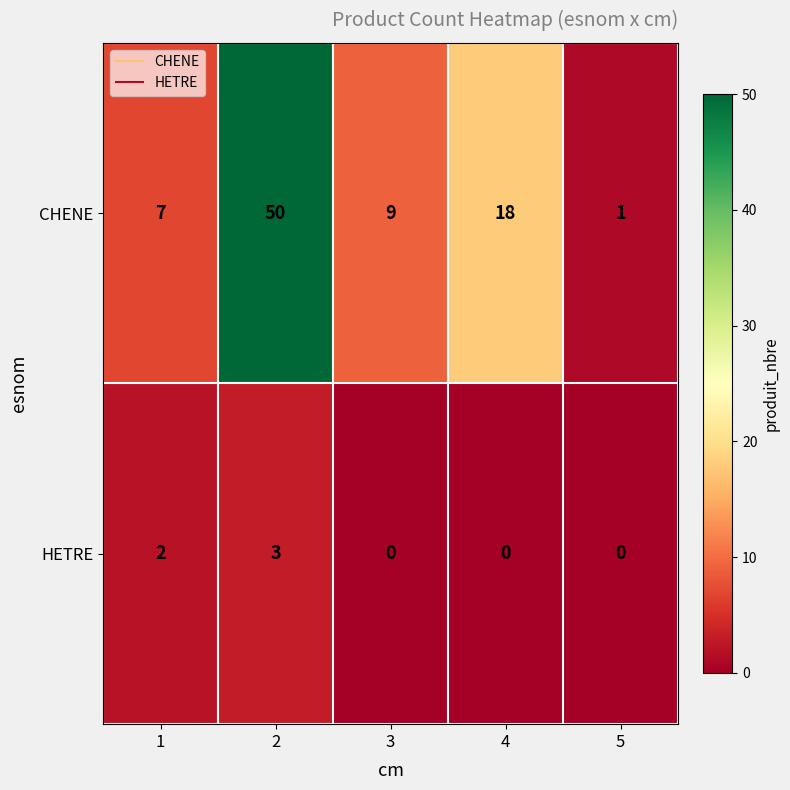

True or false: HETRE has a value of -2 at 3.

False